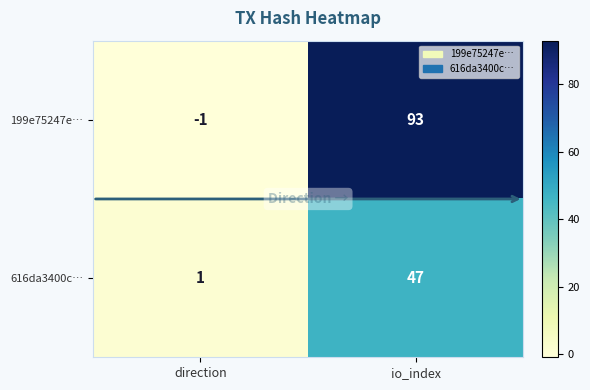

Which category has the lowest value across all series?

direction